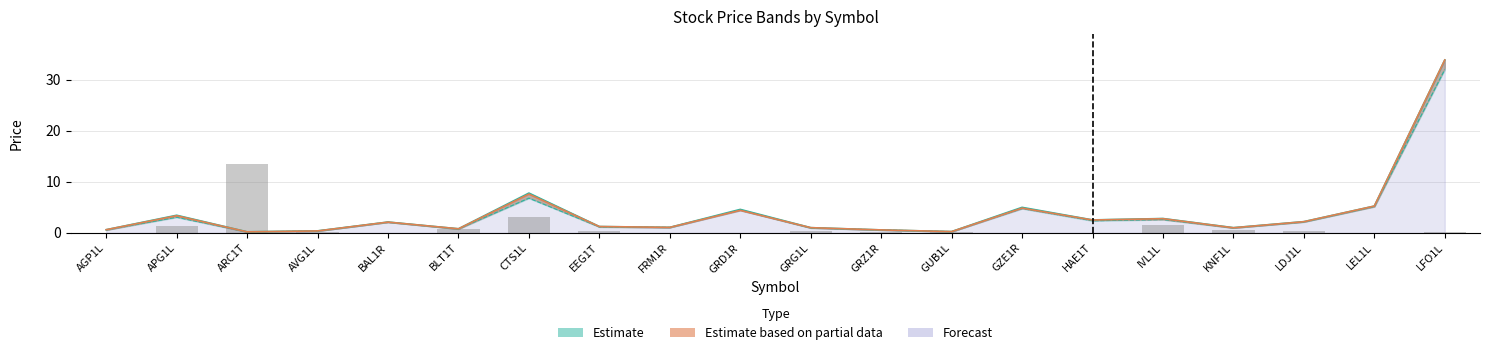

Does the chart contain stacked bars?

No